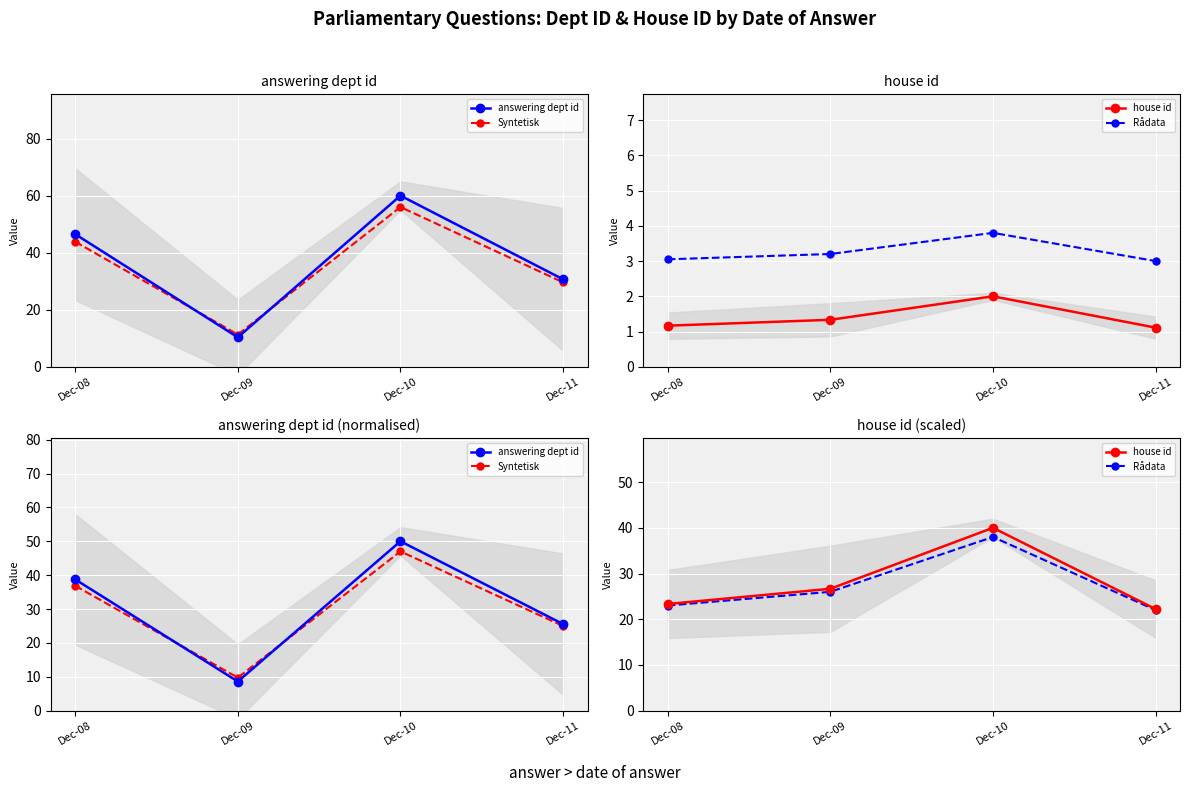

At which category does answering dept id reach its first local valley?

Dec-09